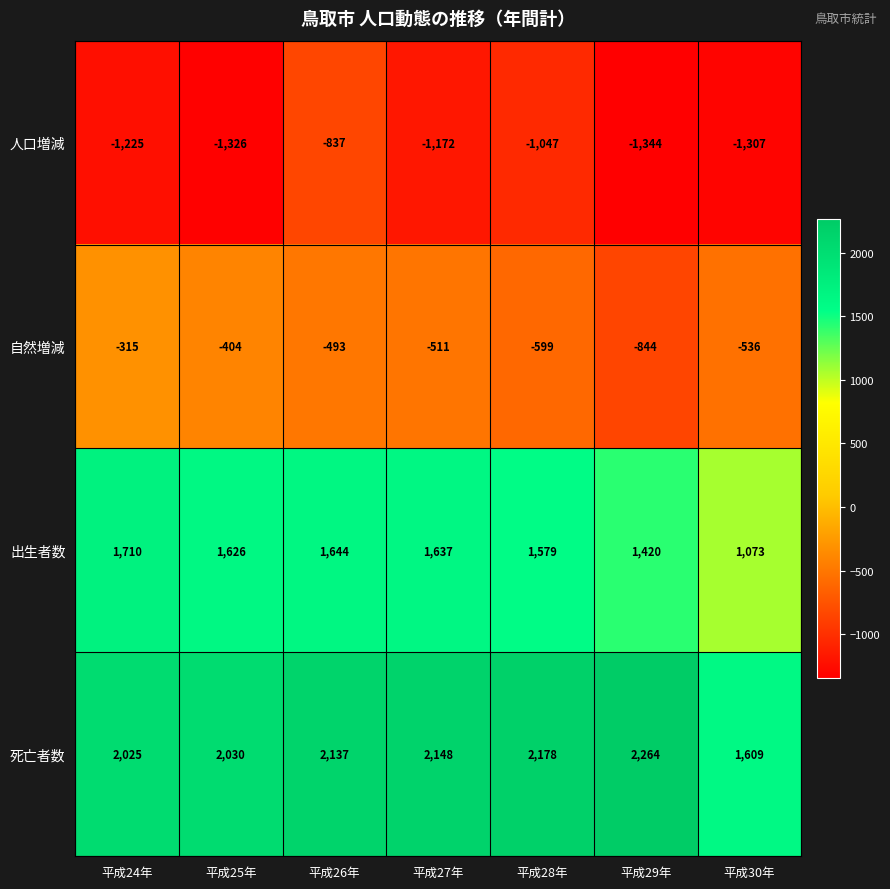

Rank the series by their average value, from lowest to highest.

人口増減, 自然増減, 出生者数, 死亡者数